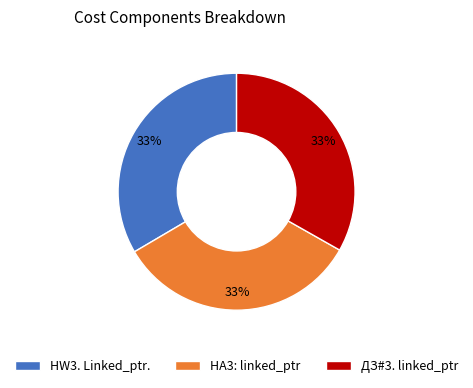

The HA3: linked_ptr slice represents 33% of the pie. True or false?

True